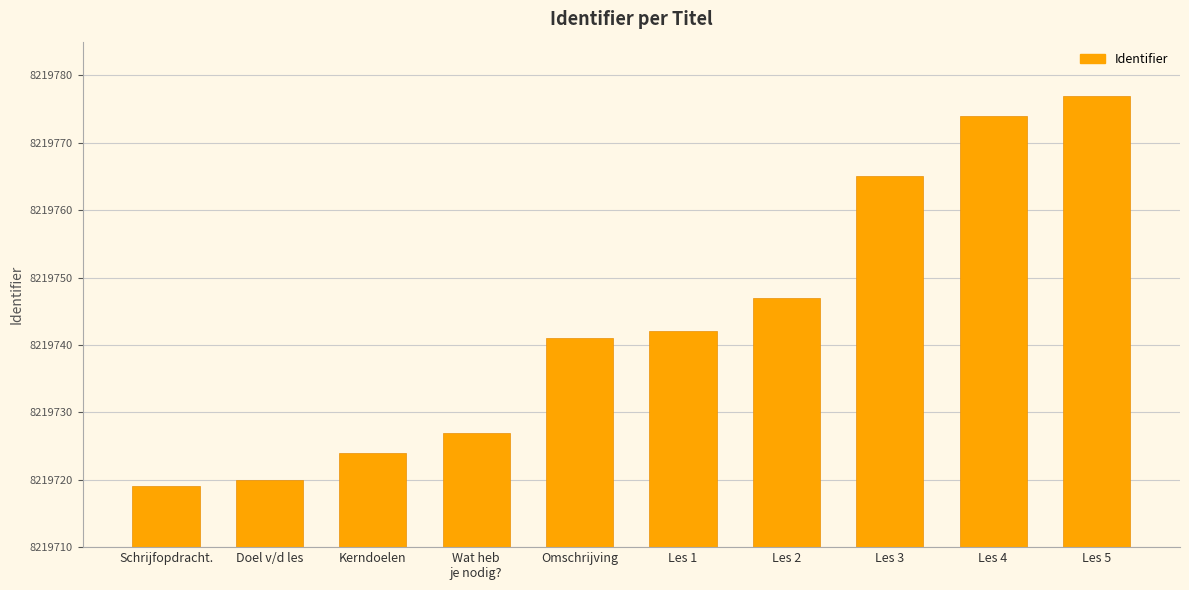

At which label is the value closest to 8219748?

Les 2